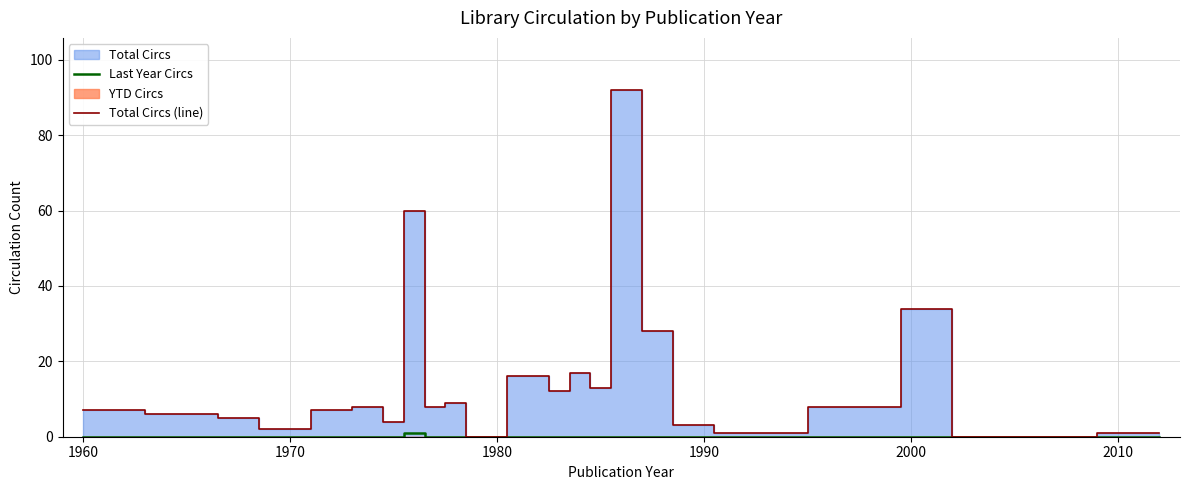

What is the spread (max minus min) of values at 1990?

3